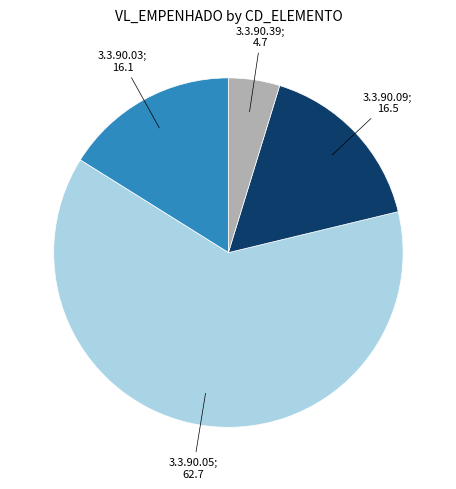

Is there a majority slice in this chart?

Yes